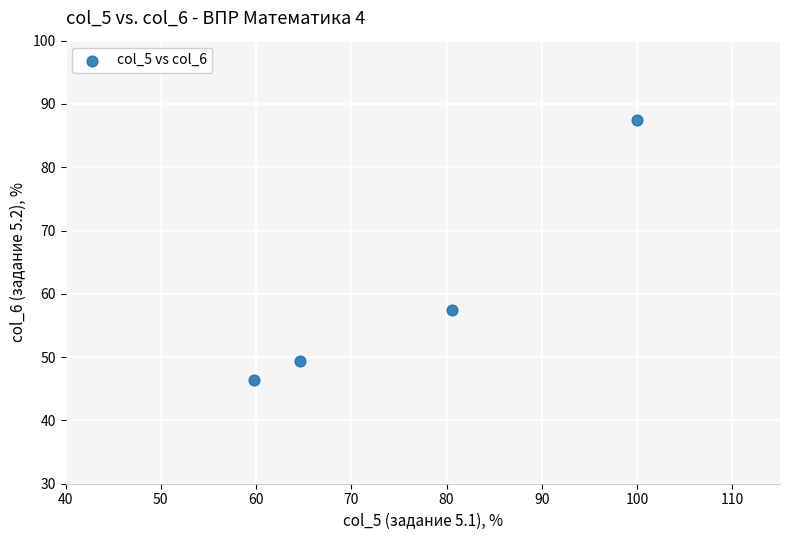

What Y value in the scatter plot is closest to 66?

57.5